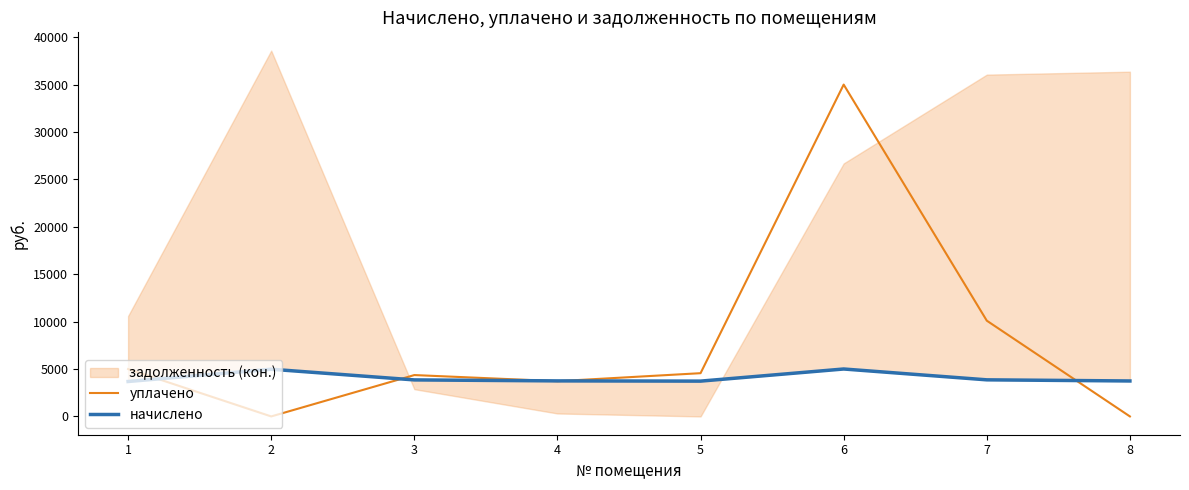

How many values in the уплачено series are below 4561?

4